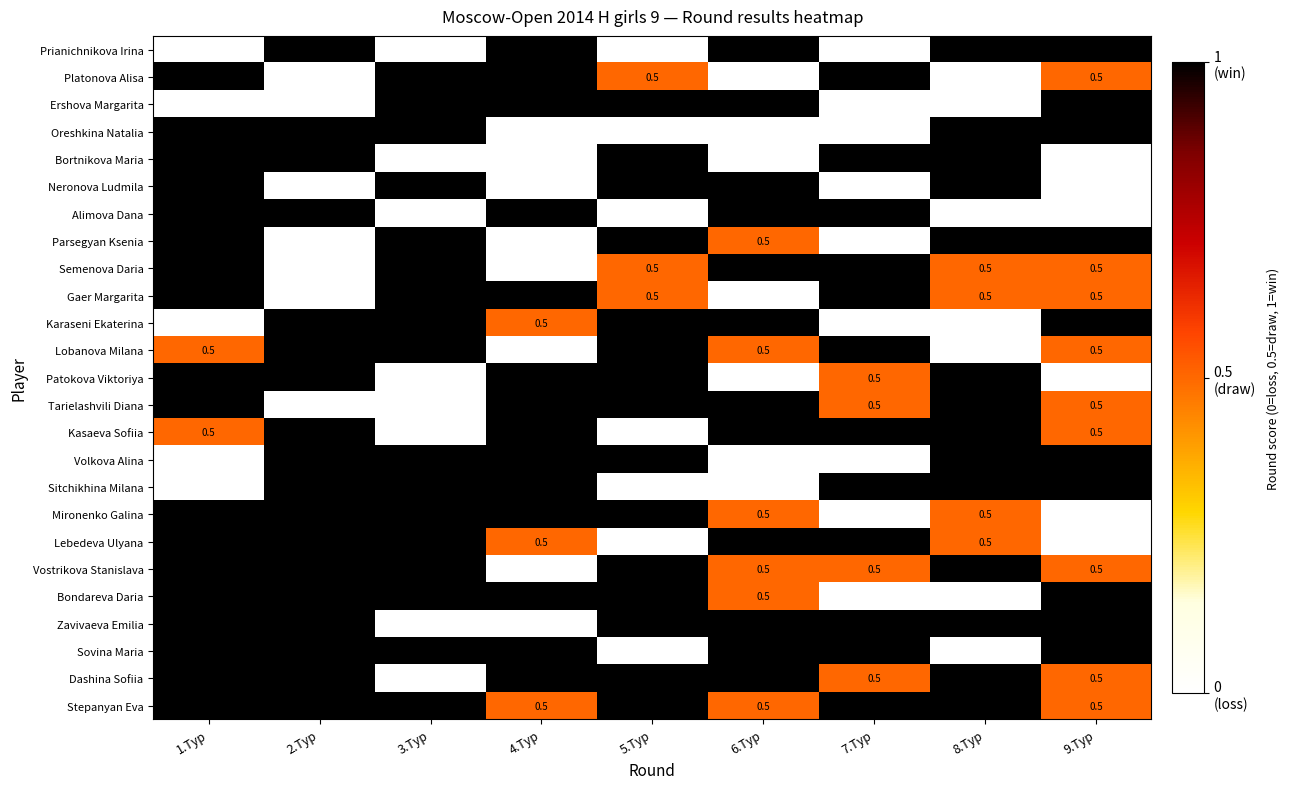

Is it true that Alimova Dana equals 1.8 at 7.Тур?

False